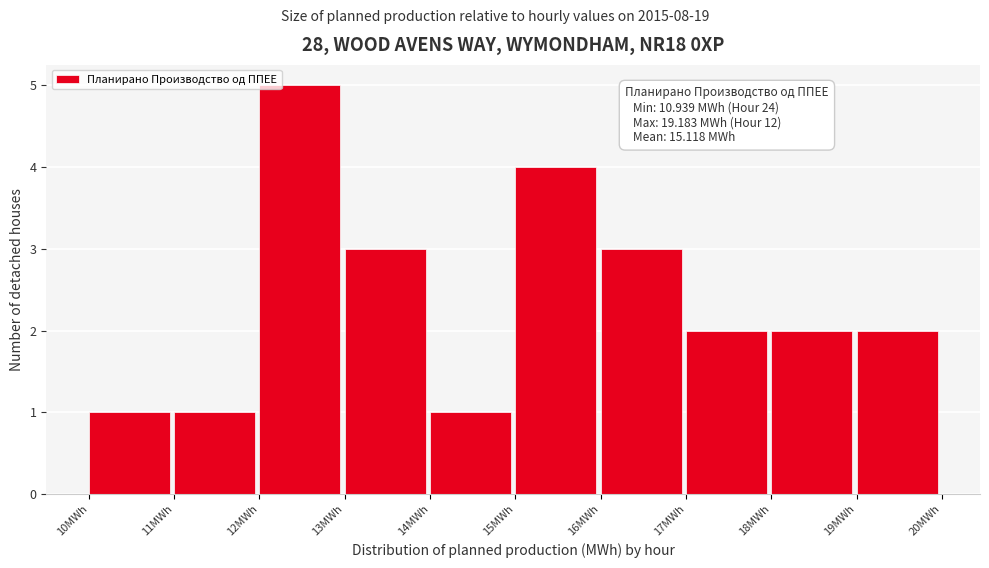

Over which range of the x-axis is the bar tallest?

12 to 13